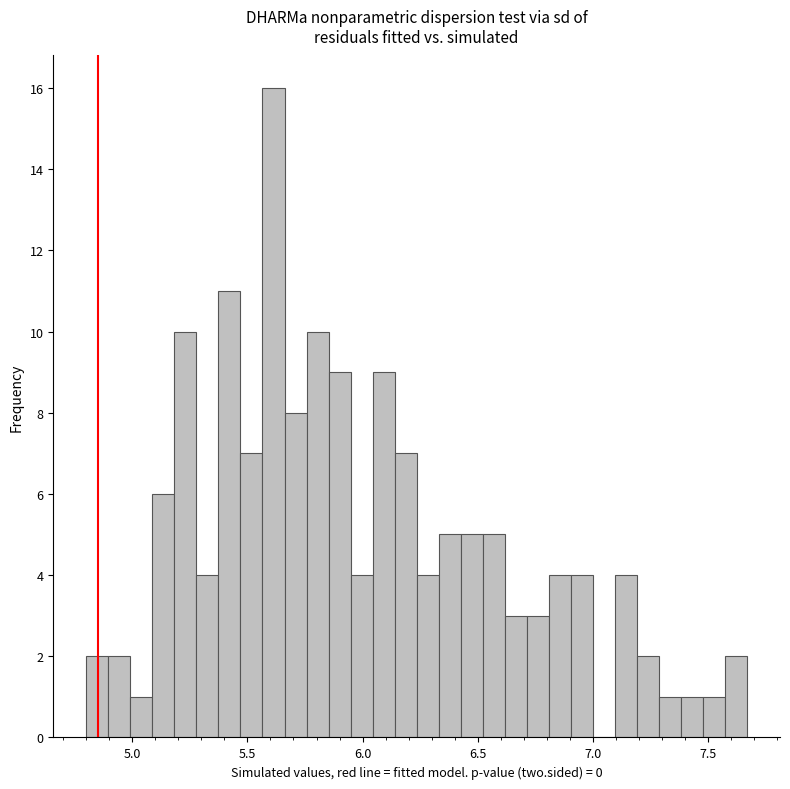

Read against the x-axis, roughly where is the centre of the tallest bar?

5.60